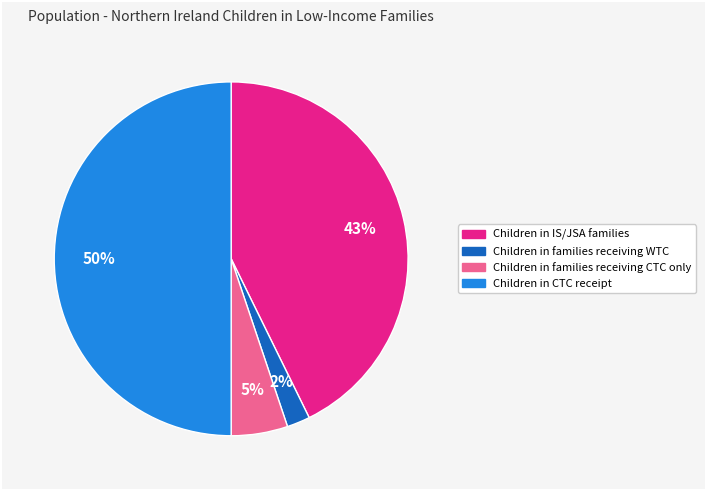

Is Children in families receiving CTC only the majority of the pie?

No